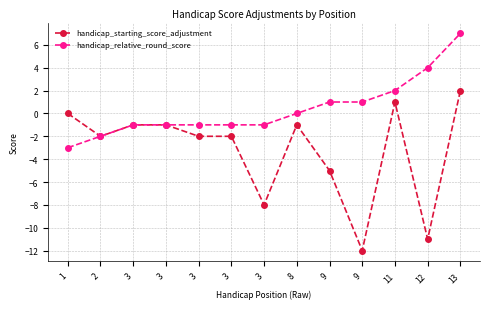

How many lines are shown in the chart?

2